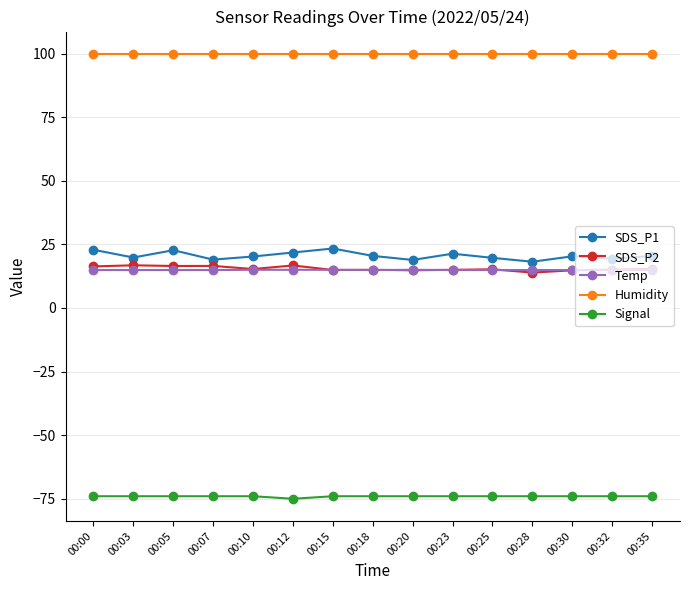

Which series has the largest range (max minus min)?

SDS_P1